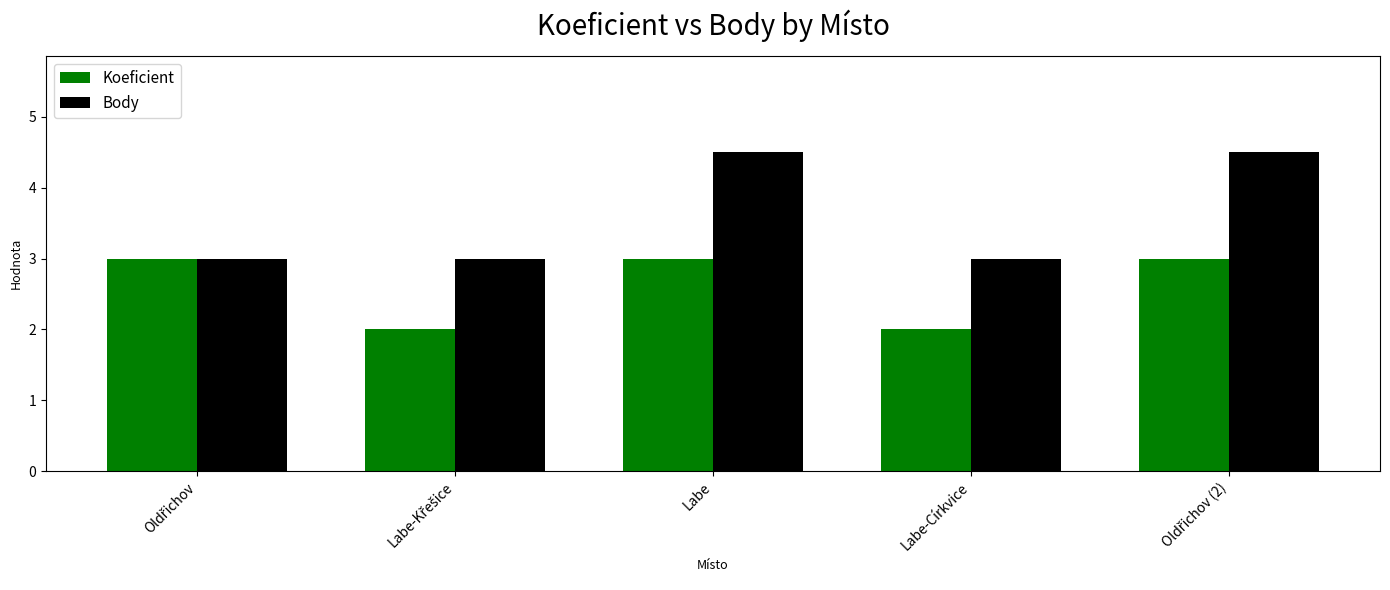

How many groups of bars are there?

5